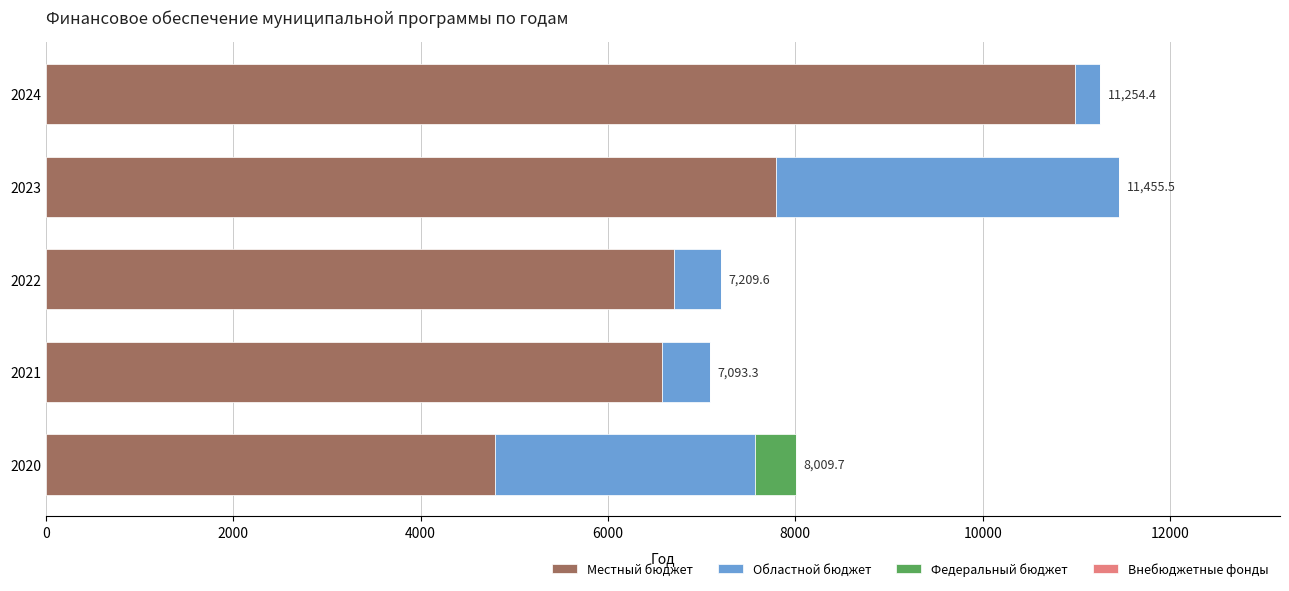

What is the highest value of the Местный бюджет series?

10982.0